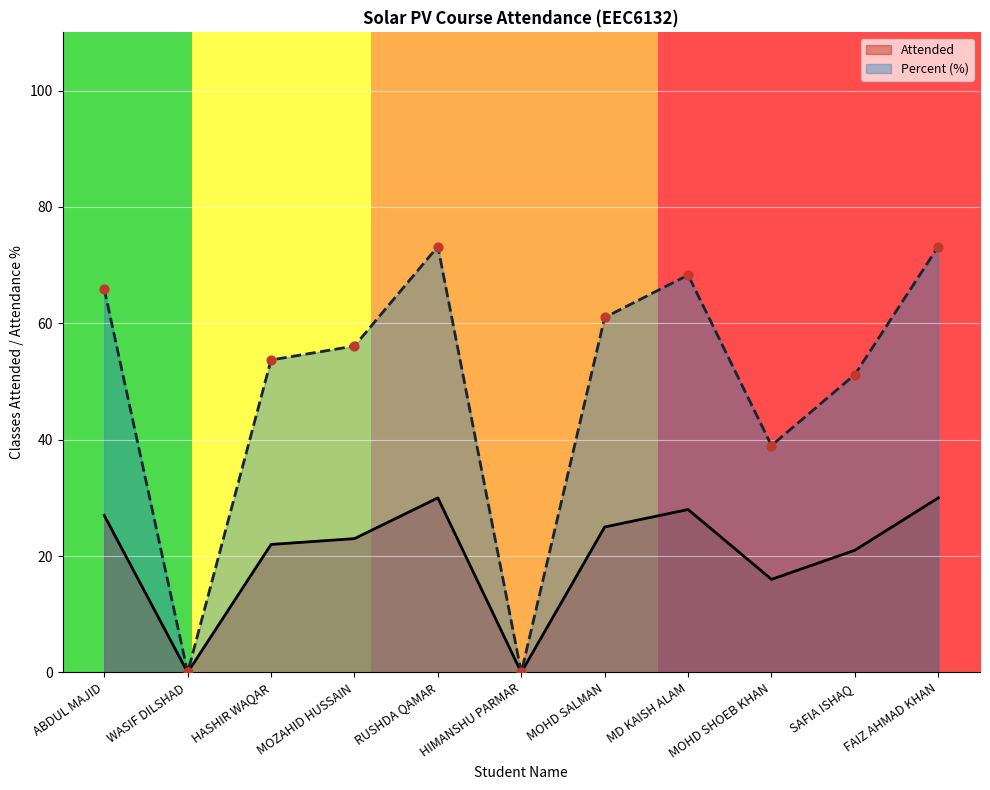

Is the value of Percent at RUSHDA QAMAR greater than the value of Attended at ABDUL MAJID?

Yes